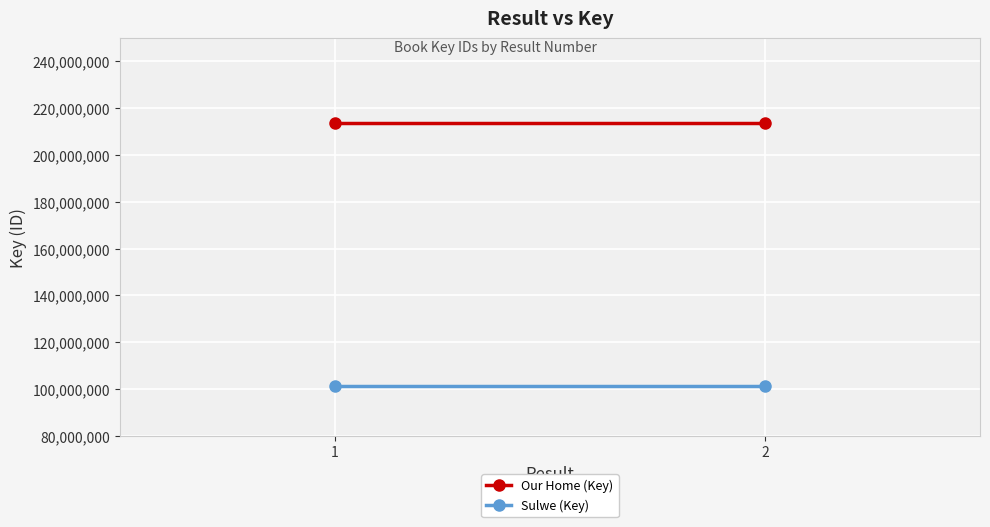

Which label corresponds to the smallest value in the chart?

1